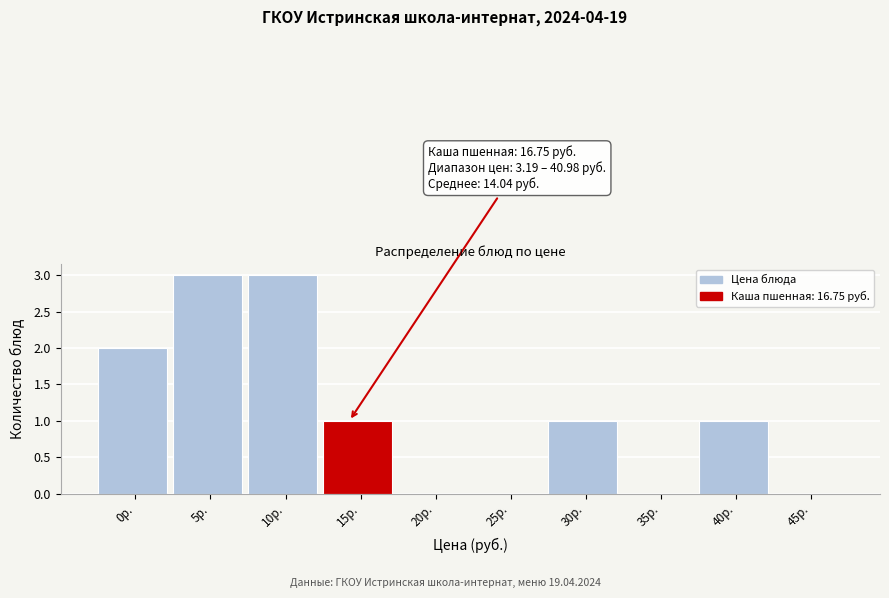

Reading left to right, extract all data points from this chart.

0р.=2	5р.=3	10р.=3	15р.=1	20р.=0	25р.=0	30р.=1	35р.=0	40р.=1	45р.=0